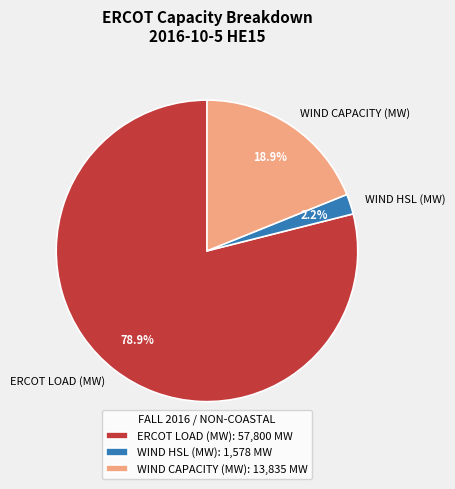

The WIND CAPACITY (MW) slice represents 26% of the pie. True or false?

False